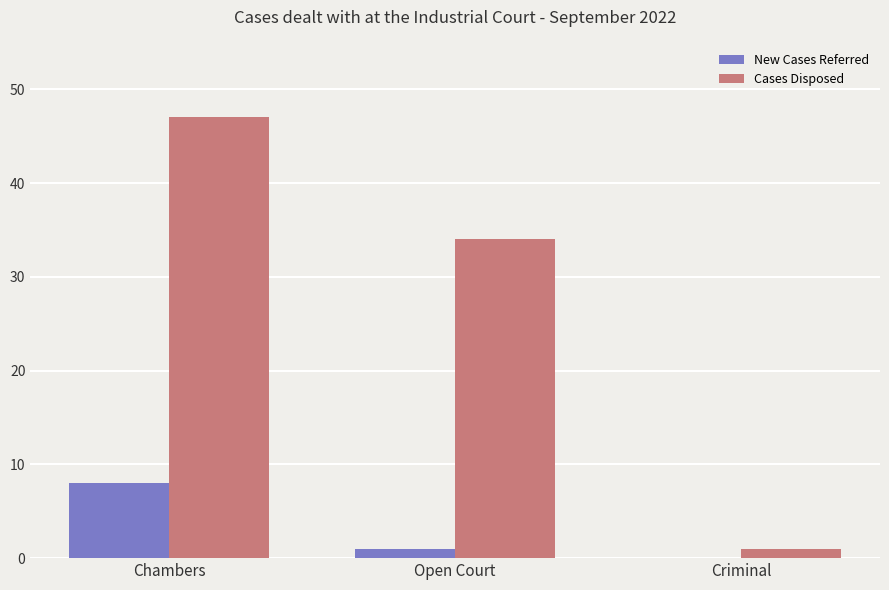

The value of New Cases Referred at Chambers is 4. True or false?

False